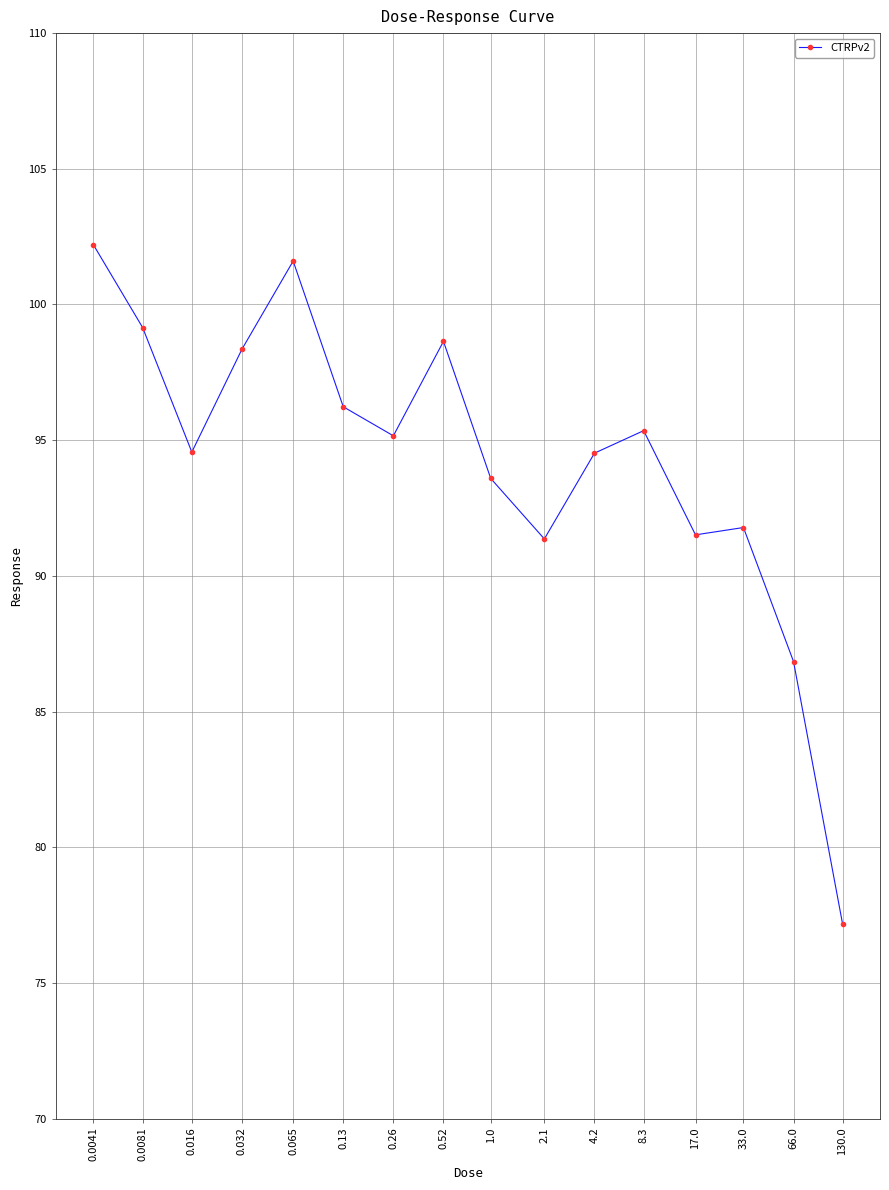

Between 1.0 and 8.3, which is larger?

8.3